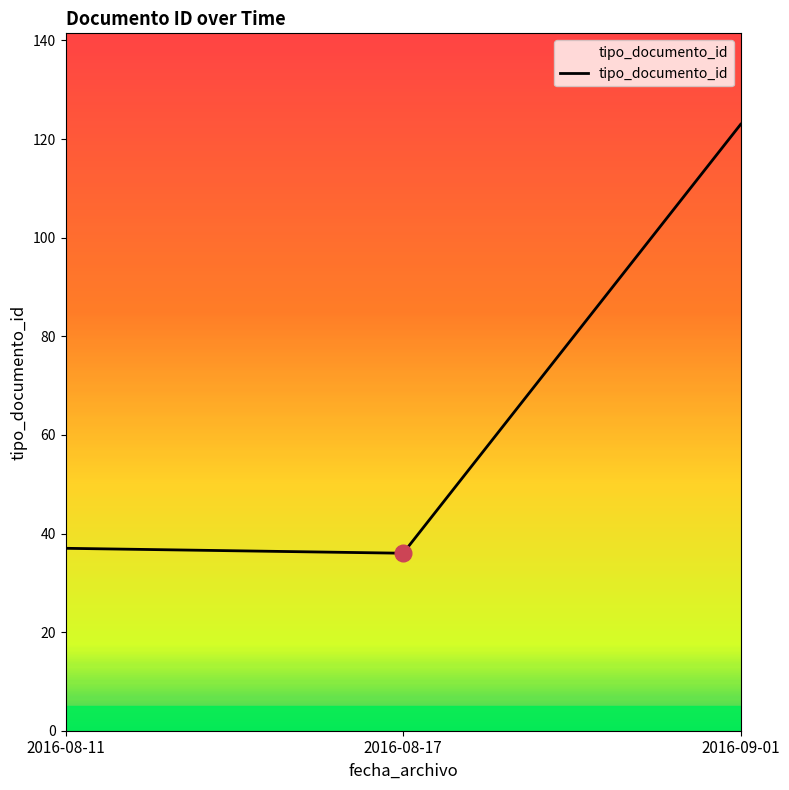

What position from the right is 2016-08-11?

3